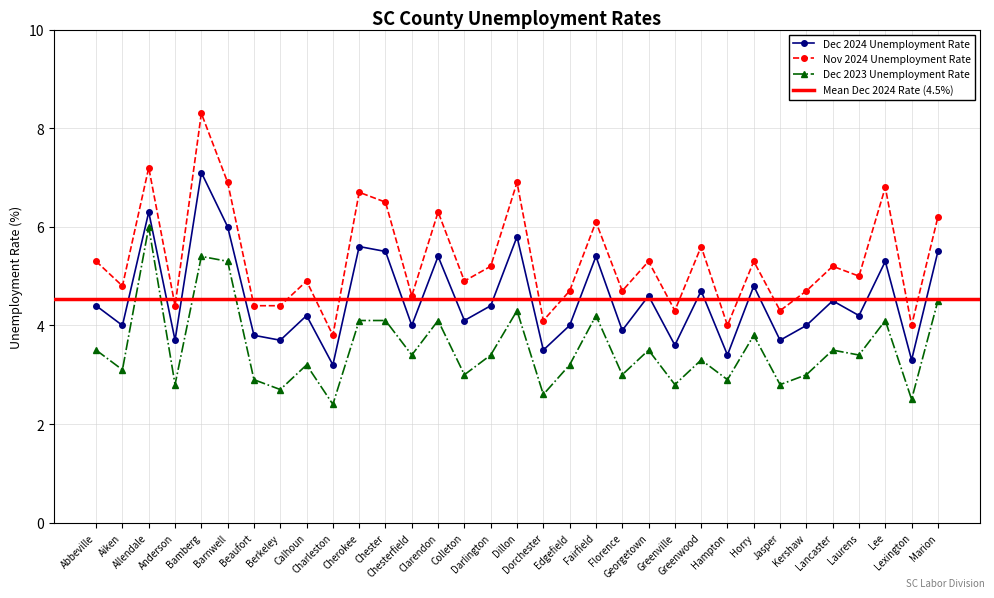

Reading left to right, what are all the values shown in this chart?

Dec 2024 Unemployment Rate: Abbeville=4.4	Aiken=4.0	Allendale=6.3	Anderson=3.7	Bamberg=7.1	Barnwell=6.0	Beaufort=3.8	Berkeley=3.7	Calhoun=4.2	Charleston=3.2	Cherokee=5.6	Chester=5.5	Chesterfield=4.0	Clarendon=5.4	Colleton=4.1	Darlington=4.4	Dillon=5.8	Dorchester=3.5	Edgefield=4.0	Fairfield=5.4	Florence=3.9	Georgetown=4.6	Greenville=3.6	Greenwood=4.7	Hampton=3.4	Horry=4.8	Jasper=3.7	Kershaw=4.0	Lancaster=4.5	Laurens=4.2	Lee=5.3	Lexington=3.3	Marion=5.5
Nov 2024 Unemployment Rate: Abbeville=5.3	Aiken=4.8	Allendale=7.2	Anderson=4.4	Bamberg=8.3	Barnwell=6.9	Beaufort=4.4	Berkeley=4.4	Calhoun=4.9	Charleston=3.8	Cherokee=6.7	Chester=6.5	Chesterfield=4.6	Clarendon=6.3	Colleton=4.9	Darlington=5.2	Dillon=6.9	Dorchester=4.1	Edgefield=4.7	Fairfield=6.1	Florence=4.7	Georgetown=5.3	Greenville=4.3	Greenwood=5.6	Hampton=4.0	Horry=5.3	Jasper=4.3	Kershaw=4.7	Lancaster=5.2	Laurens=5.0	Lee=6.8	Lexington=4.0	Marion=6.2
Dec 2023 Unemployment Rate: Abbeville=3.5	Aiken=3.1	Allendale=6.0	Anderson=2.8	Bamberg=5.4	Barnwell=5.3	Beaufort=2.9	Berkeley=2.7	Calhoun=3.2	Charleston=2.4	Cherokee=4.1	Chester=4.1	Chesterfield=3.4	Clarendon=4.1	Colleton=3.0	Darlington=3.4	Dillon=4.3	Dorchester=2.6	Edgefield=3.2	Fairfield=4.2	Florence=3.0	Georgetown=3.5	Greenville=2.8	Greenwood=3.3	Hampton=2.9	Horry=3.8	Jasper=2.8	Kershaw=3.0	Lancaster=3.5	Laurens=3.4	Lee=4.1	Lexington=2.5	Marion=4.5